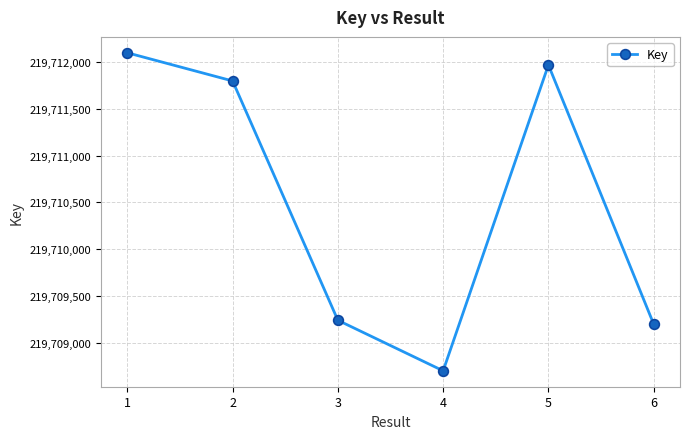

Reading left to right, extract all data points from this chart.

1=219712098	2=219711797	3=219709240	4=219708700	5=219711968	6=219709199